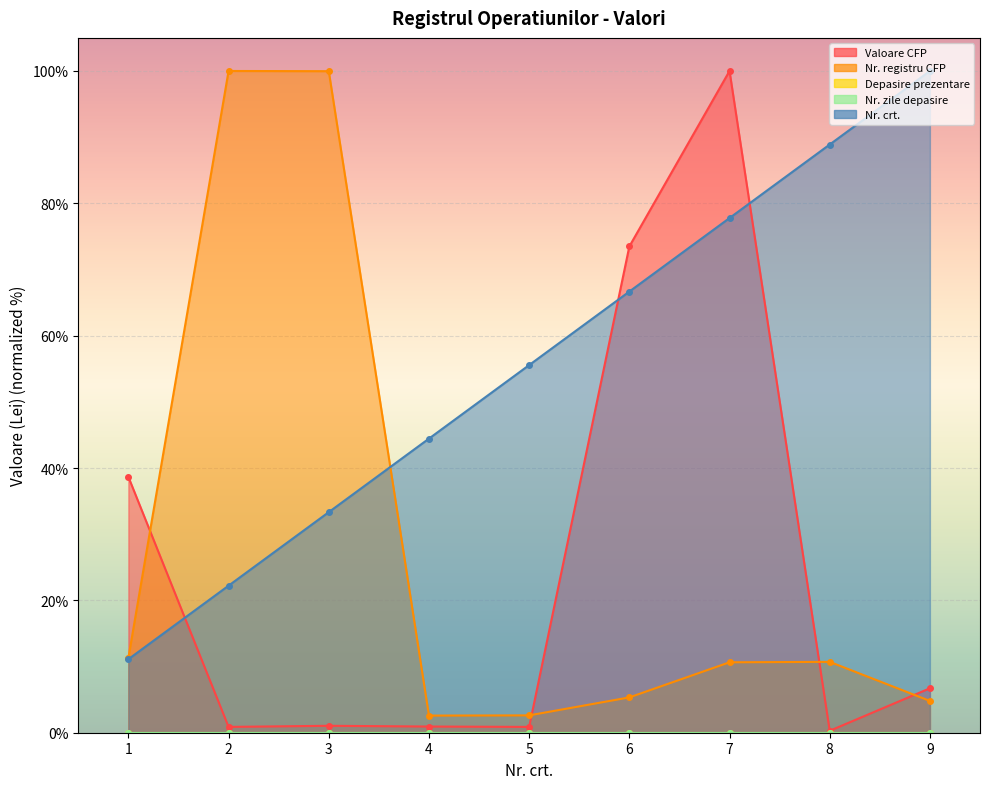

What is the approximate value of Nr. crt. at 6?

66.7